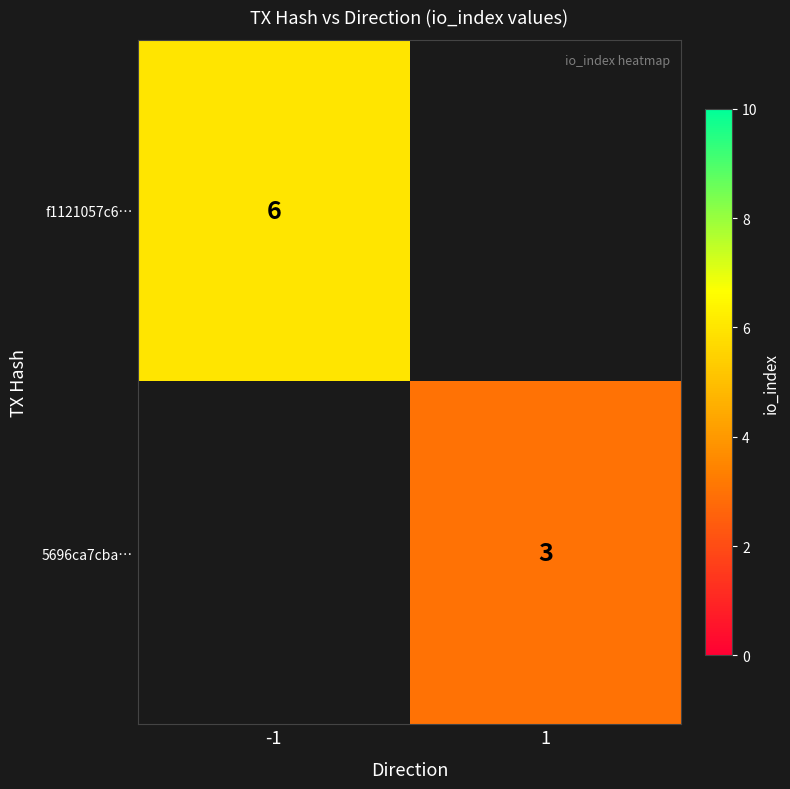

The value of f1121057c6… at -1 is 9. True or false?

False